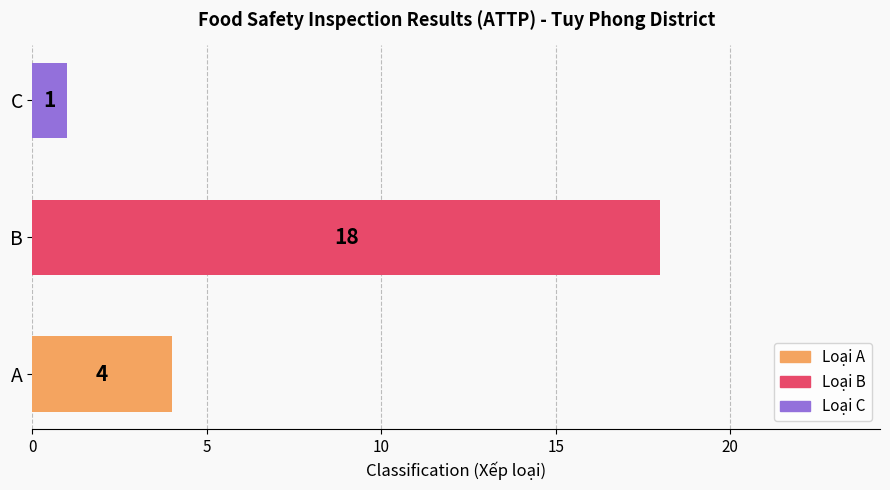

Reading top to bottom, what are all the values shown in this chart?

C=1	B=18	A=4